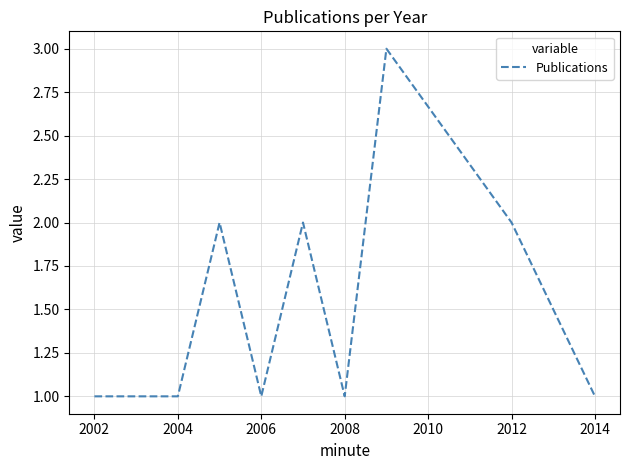

What is the maximum value shown in the chart?

3